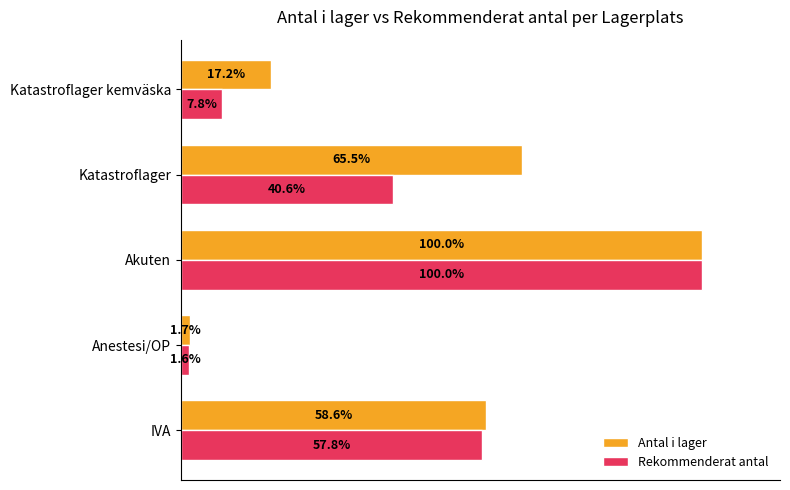

Which category has the lowest value across all series?

Anestesi/OP